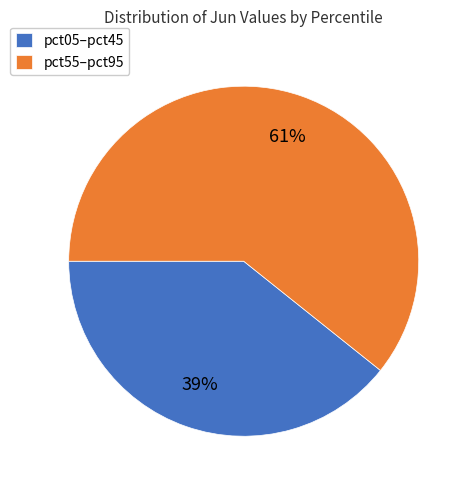

Is there any slice that represents more than half of the pie?

Yes